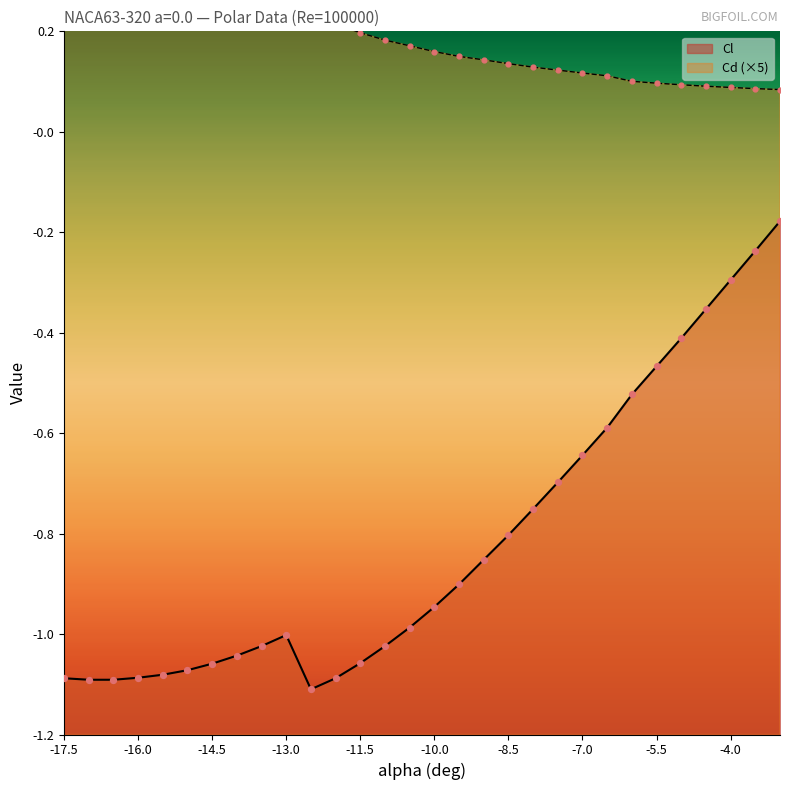

Which series contains the highest Y value?

Cd